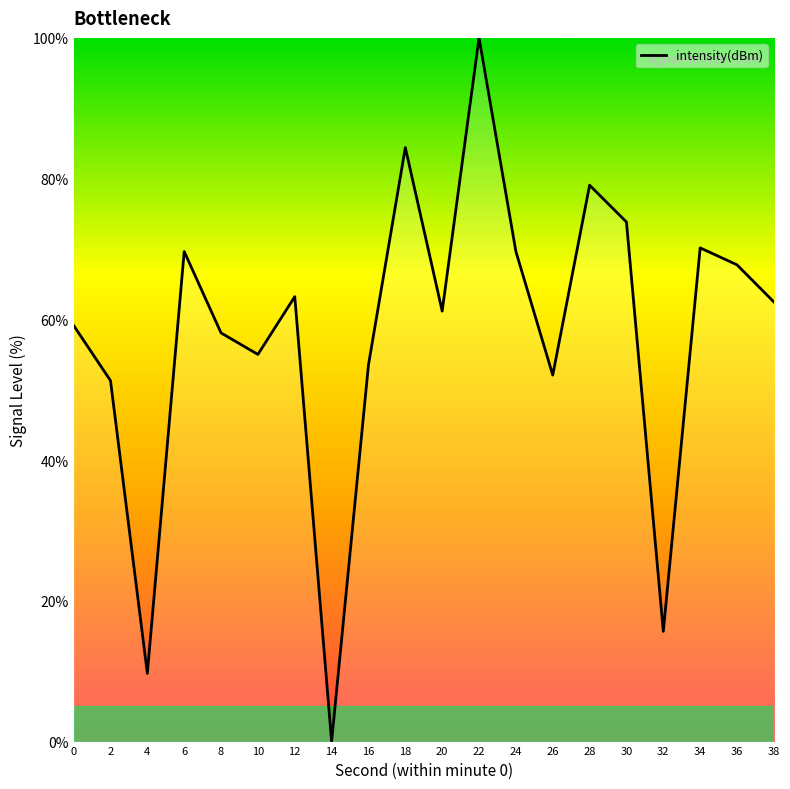

What is the change in value from 4 to 22?

+90.3